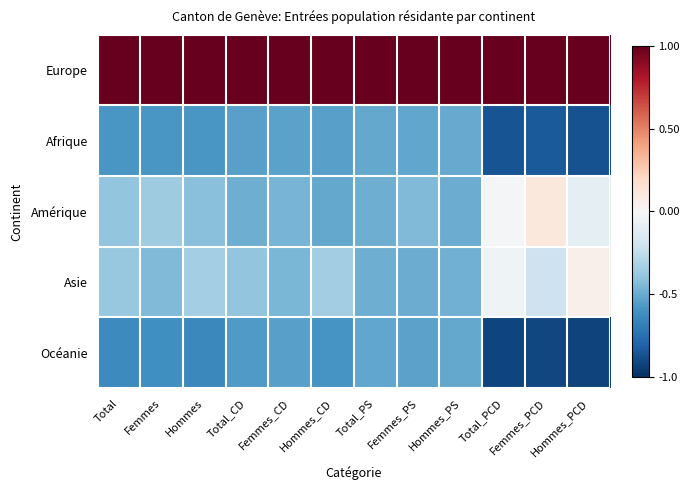

Reading left to right, what are all the values shown in this chart?

Europe: Total=1.0	Femmes=1.0	Hommes=1.0	Total_CD=1.0	Femmes_CD=1.0	Hommes_CD=1.0	Total_PS=1.0	Femmes_PS=1.0	Hommes_PS=1.0	Total_PCD=1.0	Femmes_PCD=1.0	Hommes_PCD=1.0
Afrique: Total=-0.6	Femmes=-0.6	Hommes=-0.6	Total_CD=-0.5	Femmes_CD=-0.5	Hommes_CD=-0.5	Total_PS=-0.5	Femmes_PS=-0.5	Hommes_PS=-0.5	Total_PCD=-0.9	Femmes_PCD=-0.8	Hommes_PCD=-0.9
Amérique: Total=-0.4	Femmes=-0.4	Hommes=-0.4	Total_CD=-0.5	Femmes_CD=-0.5	Hommes_CD=-0.5	Total_PS=-0.5	Femmes_PS=-0.4	Hommes_PS=-0.5	Total_PCD=-0.0	Femmes_PCD=0.1	Hommes_PCD=-0.1
Asie: Total=-0.4	Femmes=-0.4	Hommes=-0.3	Total_CD=-0.4	Femmes_CD=-0.5	Hommes_CD=-0.3	Total_PS=-0.5	Femmes_PS=-0.5	Hommes_PS=-0.5	Total_PCD=-0.0	Femmes_PCD=-0.2	Hommes_PCD=0.0
Océanie: Total=-0.6	Femmes=-0.6	Hommes=-0.6	Total_CD=-0.6	Femmes_CD=-0.5	Hommes_CD=-0.6	Total_PS=-0.5	Femmes_PS=-0.5	Hommes_PS=-0.5	Total_PCD=-0.9	Femmes_PCD=-0.9	Hommes_PCD=-0.9